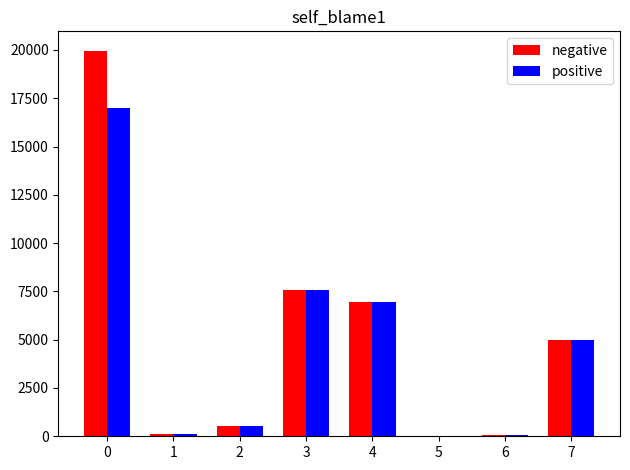

True or false: positive has a value of 8934.3 at 7.

False